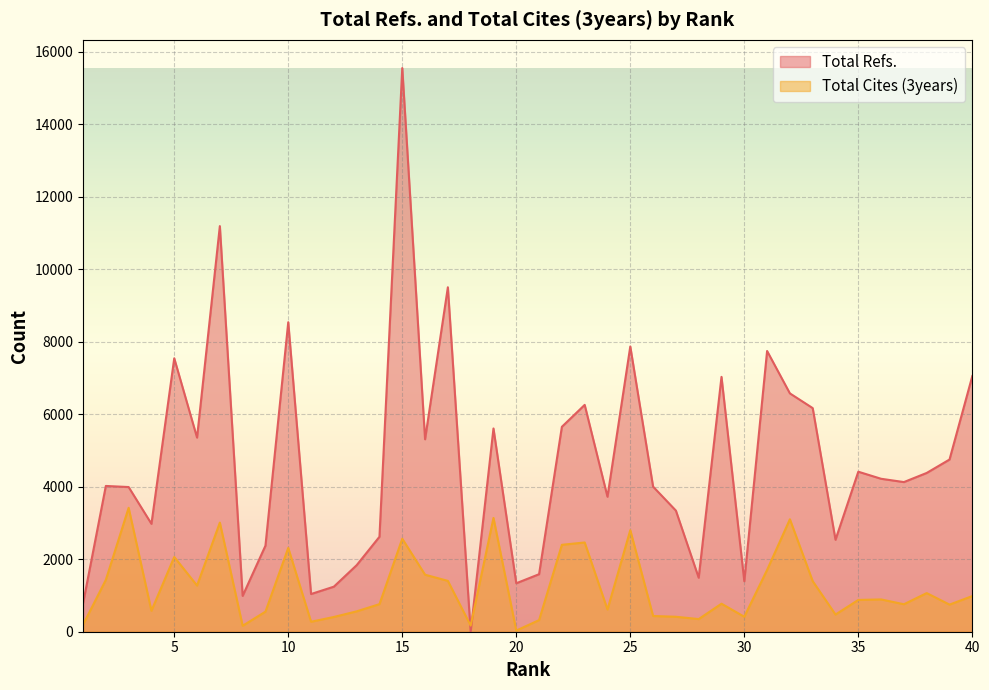

At which category is the sum across all series the highest?

15